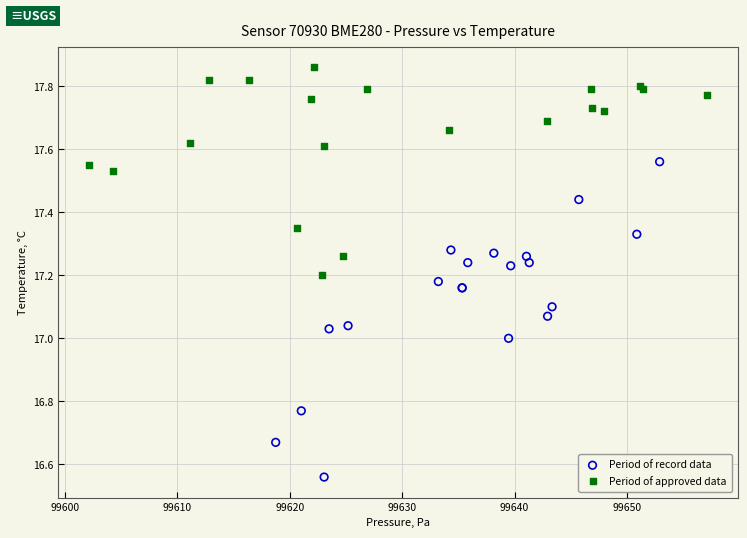

Which series reaches the maximum Y coordinate?

Period of approved data